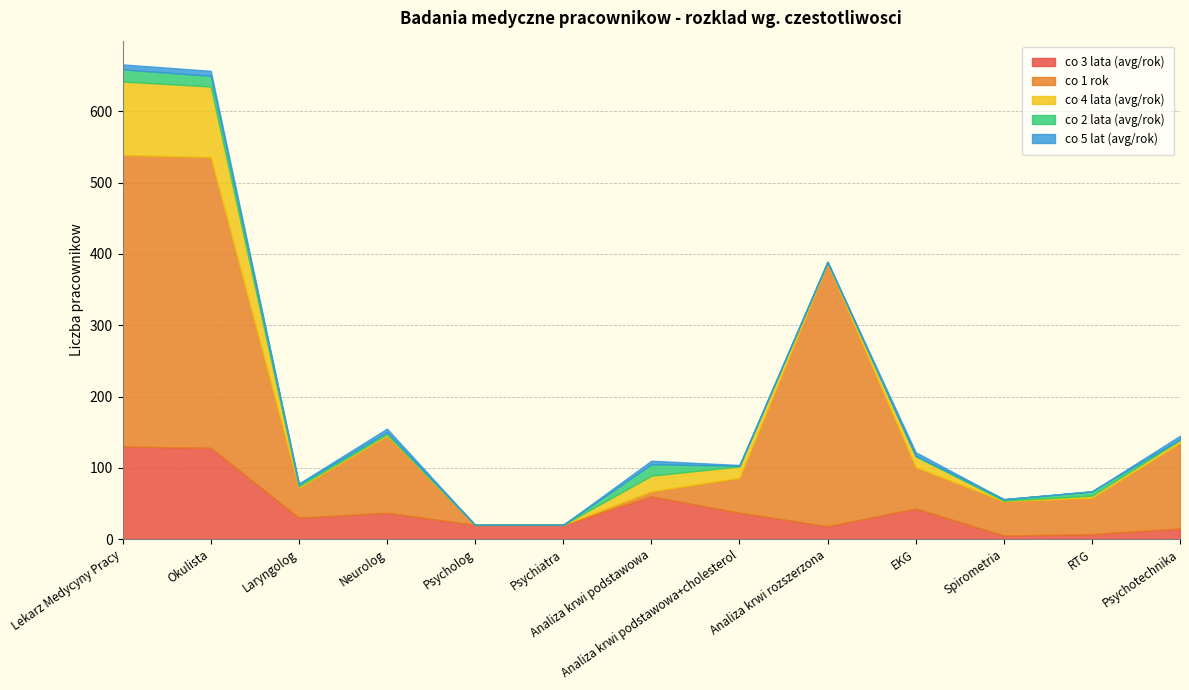

What is the value of the co 2 lata (avg/rok) point at the 13th from the left?

1